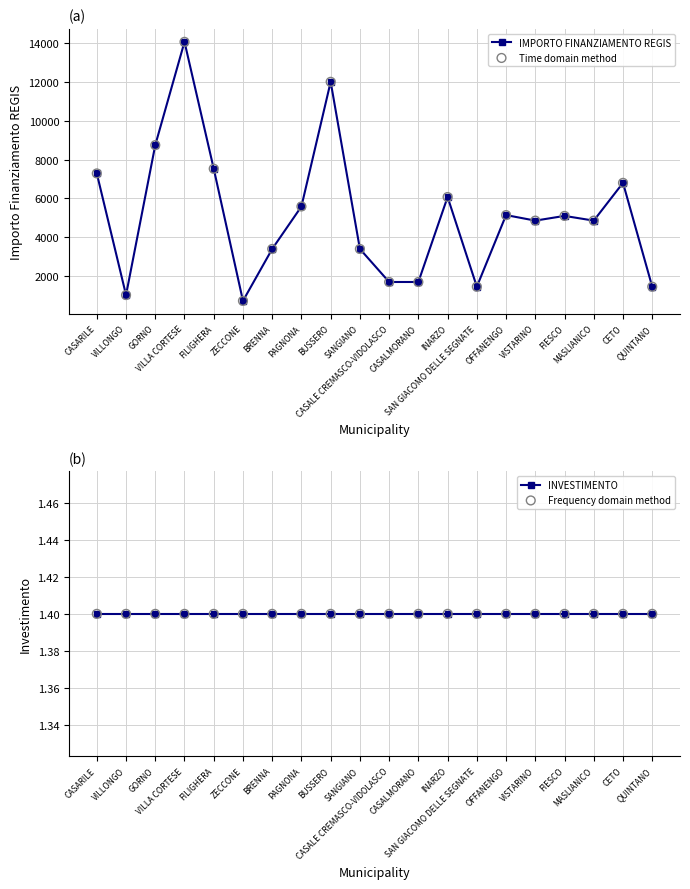

Is the value of Time domain method at CASALMORANO greater than the value of IMPORTO FINANZIAMENTO REGIS at FILIGHERA?

No